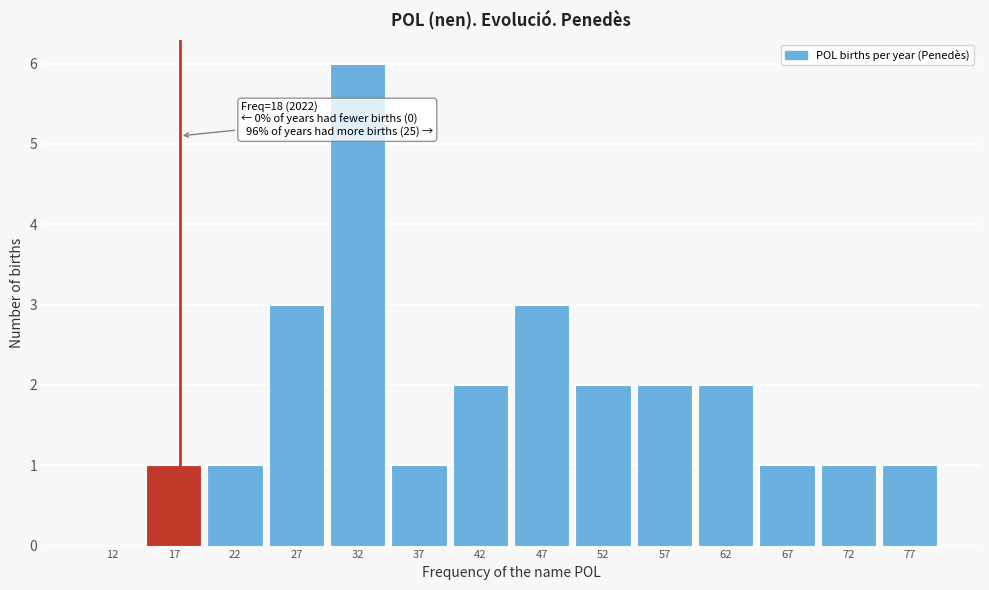

Over which range of the x-axis is the bar tallest?

30 to 35